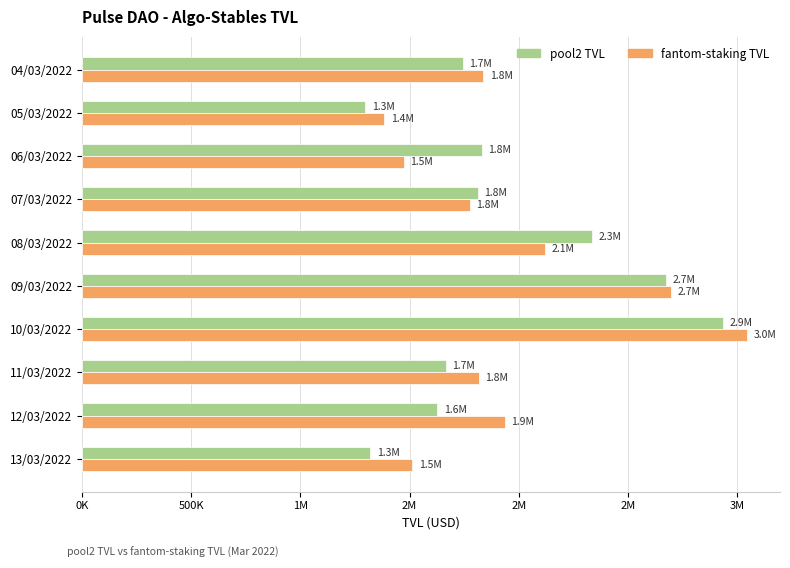

Reading left to right, what are all the values shown in this chart?

pool2 TVL: 1743376.3	1297799.3	1830149.1	1811168.9	2334955.6	2672790.2	2936118.2	1666516.1	1626520.2	1319809.0
fantom-staking TVL: 1836369.4	1384792.6	1473603.2	1776065.1	2117978.6	2698317.5	3042886.1	1817454.8	1935928.8	1511558.1